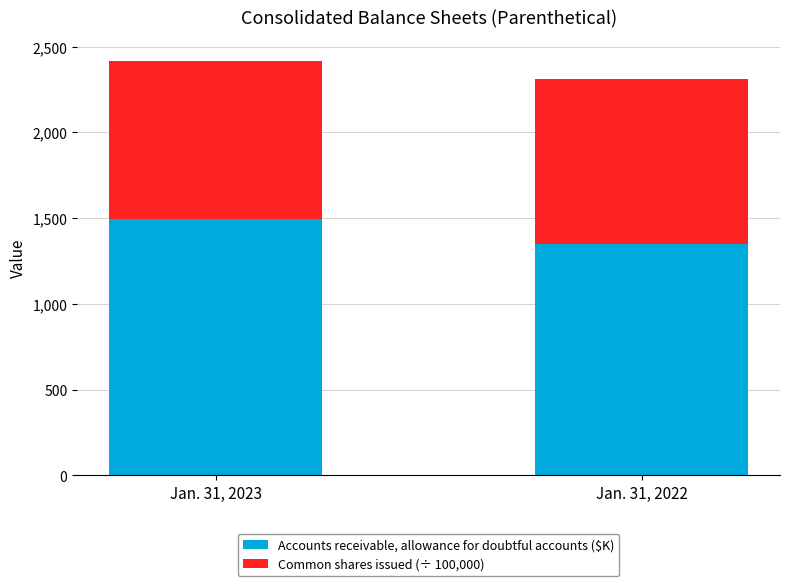

Reading right to left, what are the values for Accounts receivable, allowance for doubtful accounts ($K)?

Jan. 31, 2022=1348.0	Jan. 31, 2023=1496.0